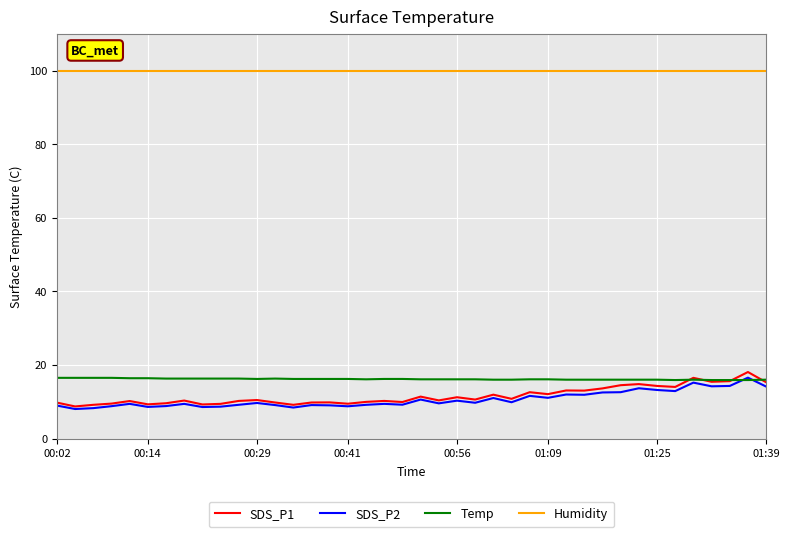

What are all the series names shown in the legend?

SDS_P1, SDS_P2, Temp, Humidity